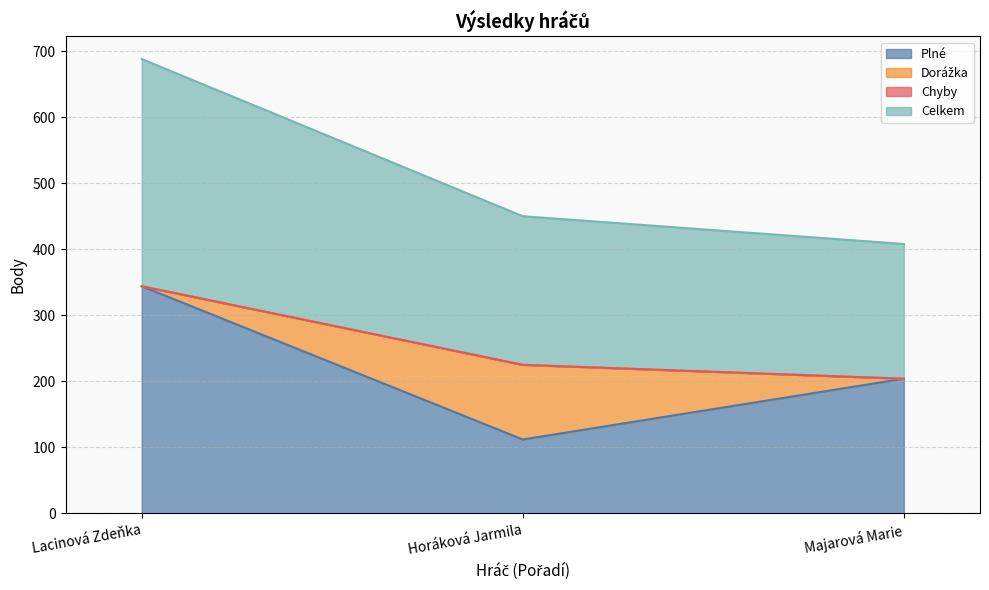

Count the Celkem values in the range 204 to 344.

3